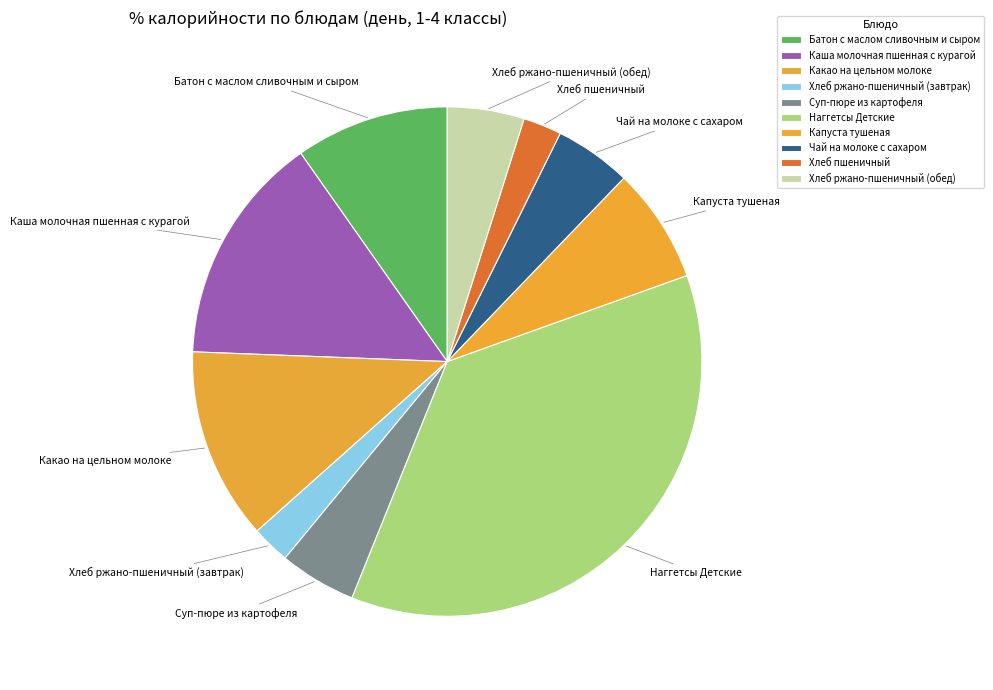

Is it true that Наггетсы Детские is 37% of the pie?

True